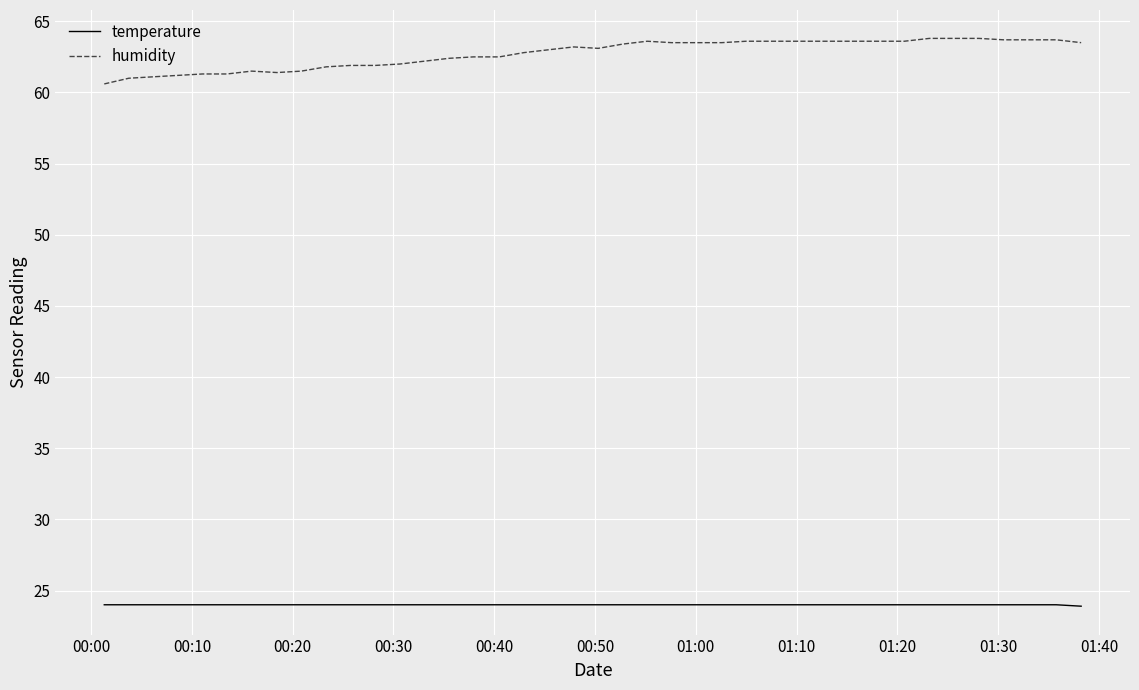

Which series has the widest spread of values?

humidity